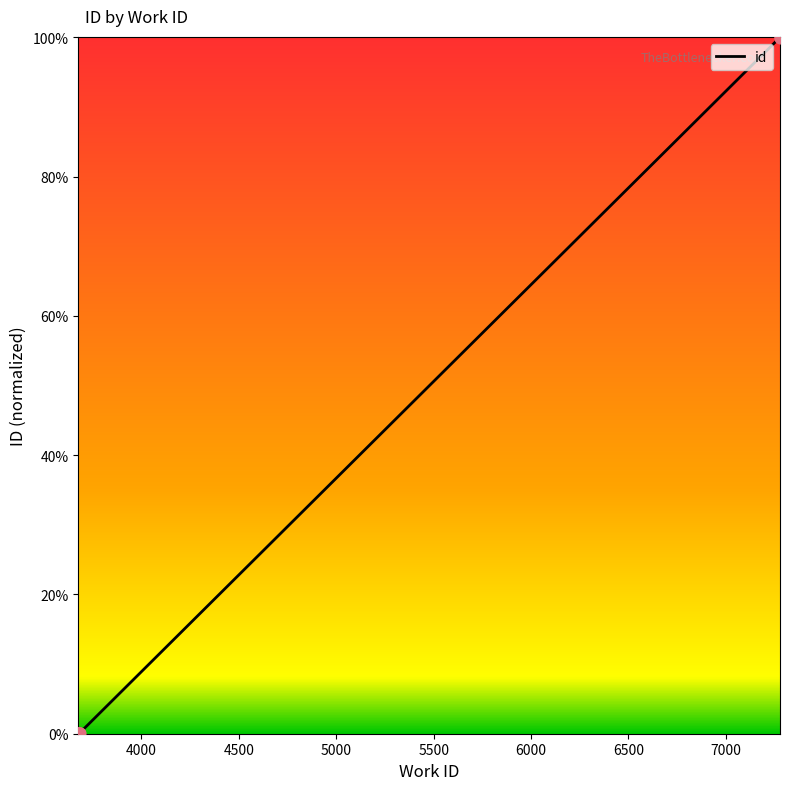

What is the change in value from 3679 to 7278?

+100.0